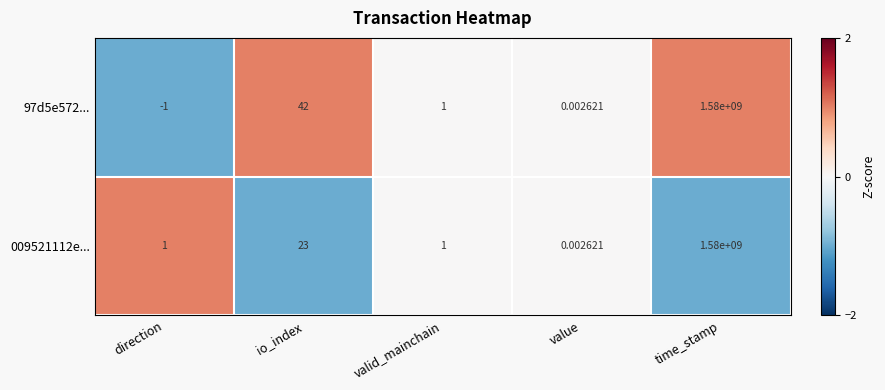

List the labels in order of 97d5e572... value, smallest first.

direction, value, valid_mainchain, io_index, time_stamp